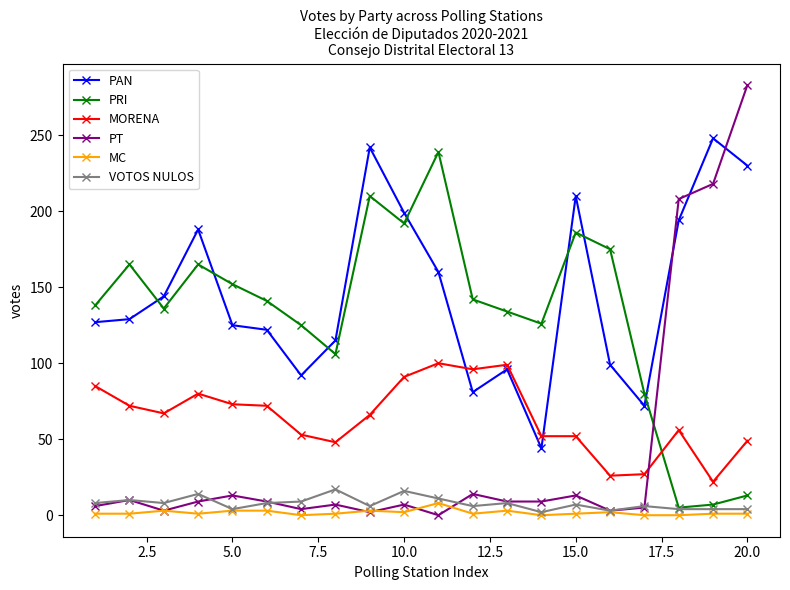

Which series has the widest spread of values?

PT